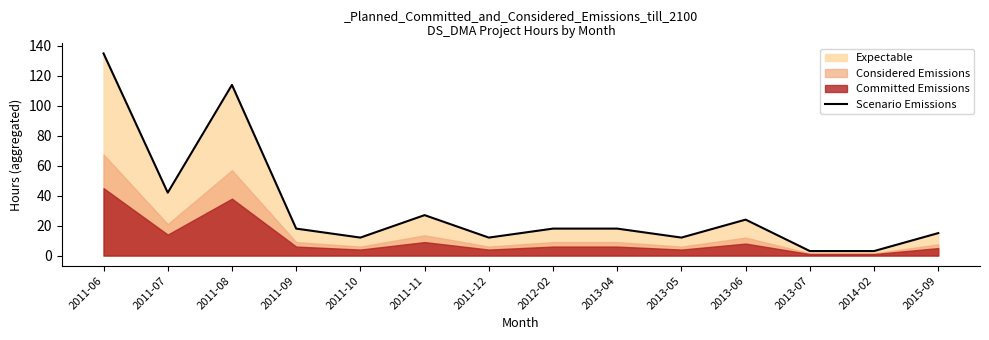

Which has a higher value, 2013-07 or 2011-11?

2011-11